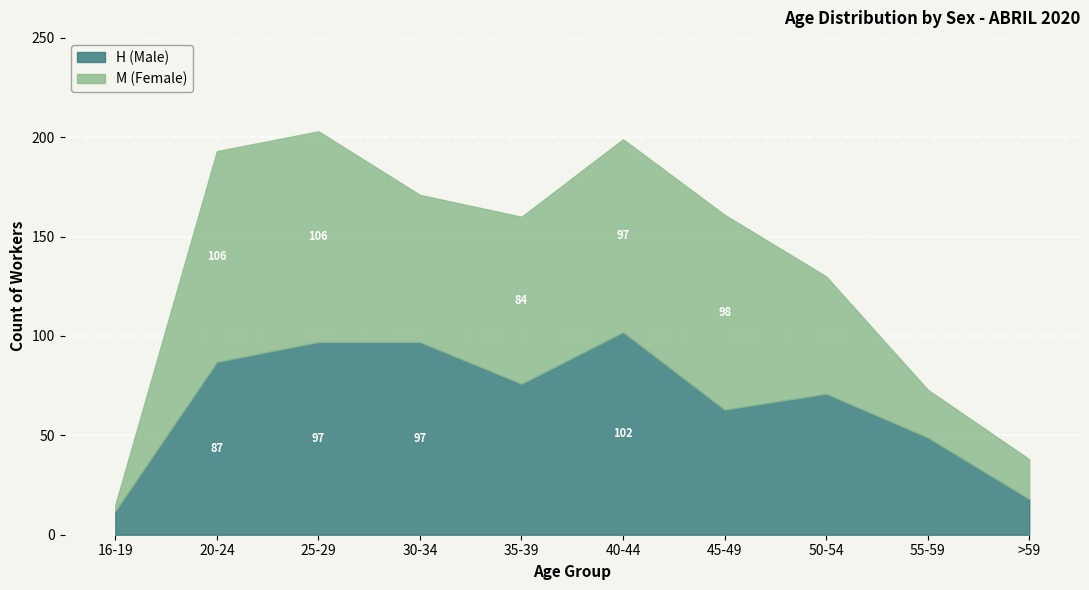

Rank the categories by H (Male) value from lowest to highest.

16-19, >59, 55-59, 45-49, 50-54, 35-39, 20-24, 25-29, 30-34, 40-44